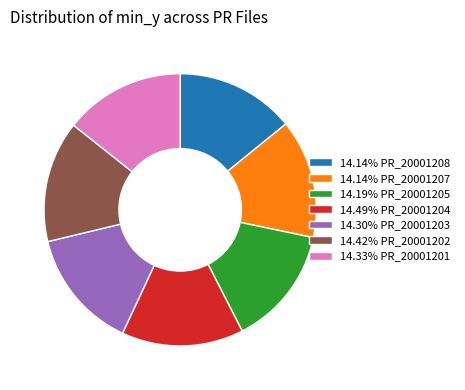

Combined, do 14.14% PR_20001208 and 14.49% PR_20001204 account for over 50%?

No